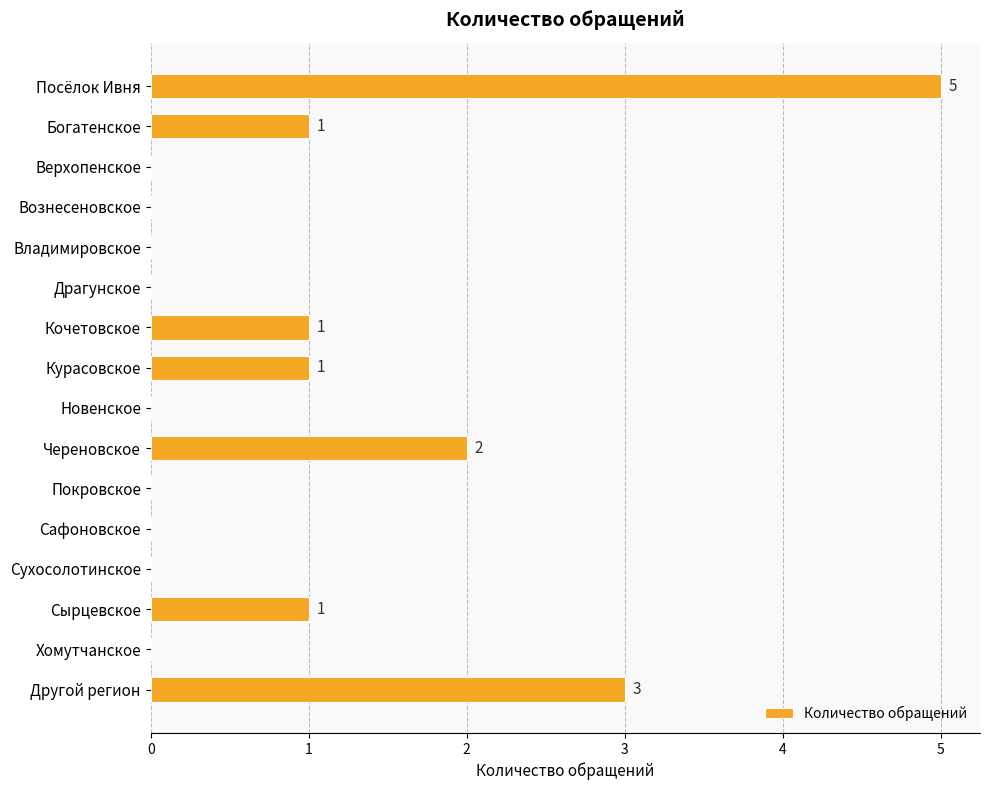

What is the sum of all values?

14